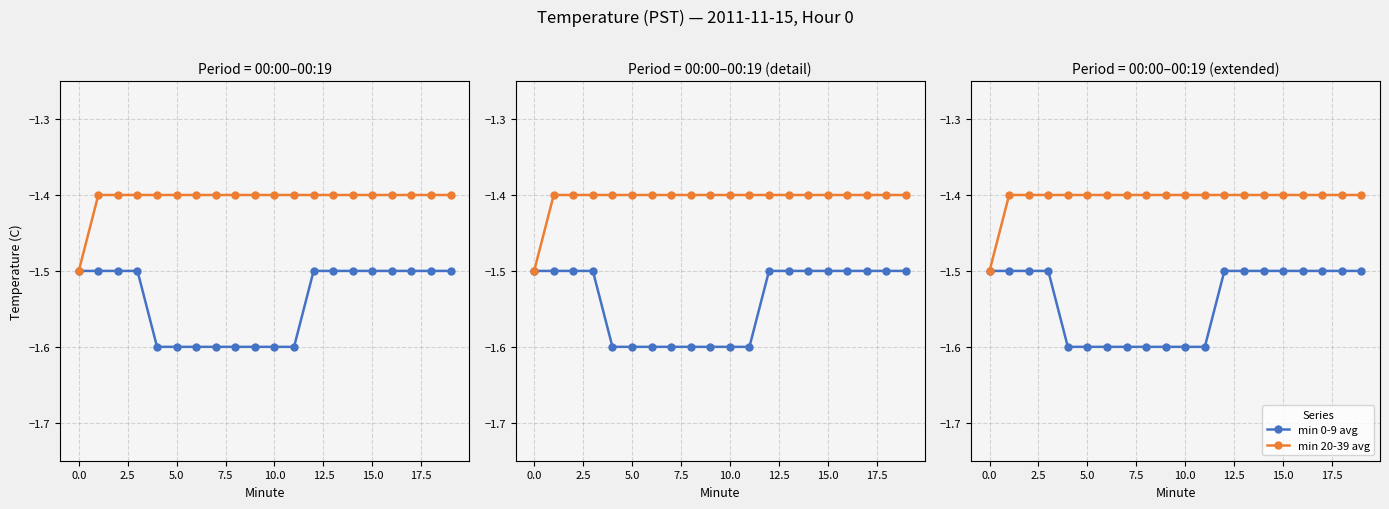

What are all the series names shown in the legend?

min 0-9 avg, min 20-39 avg